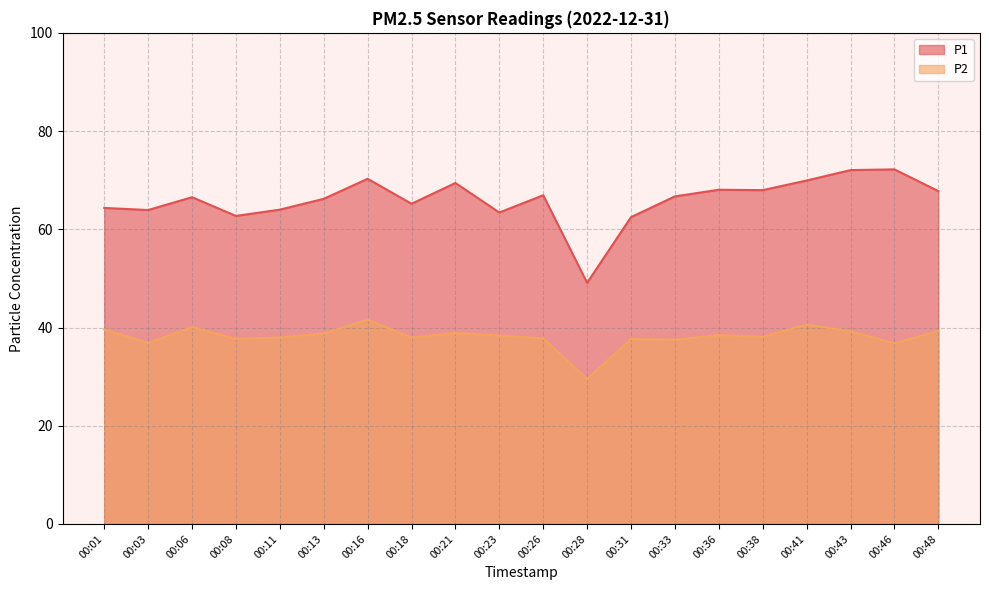

True or false: P1 has a value of 63.4 at 00:23.

True